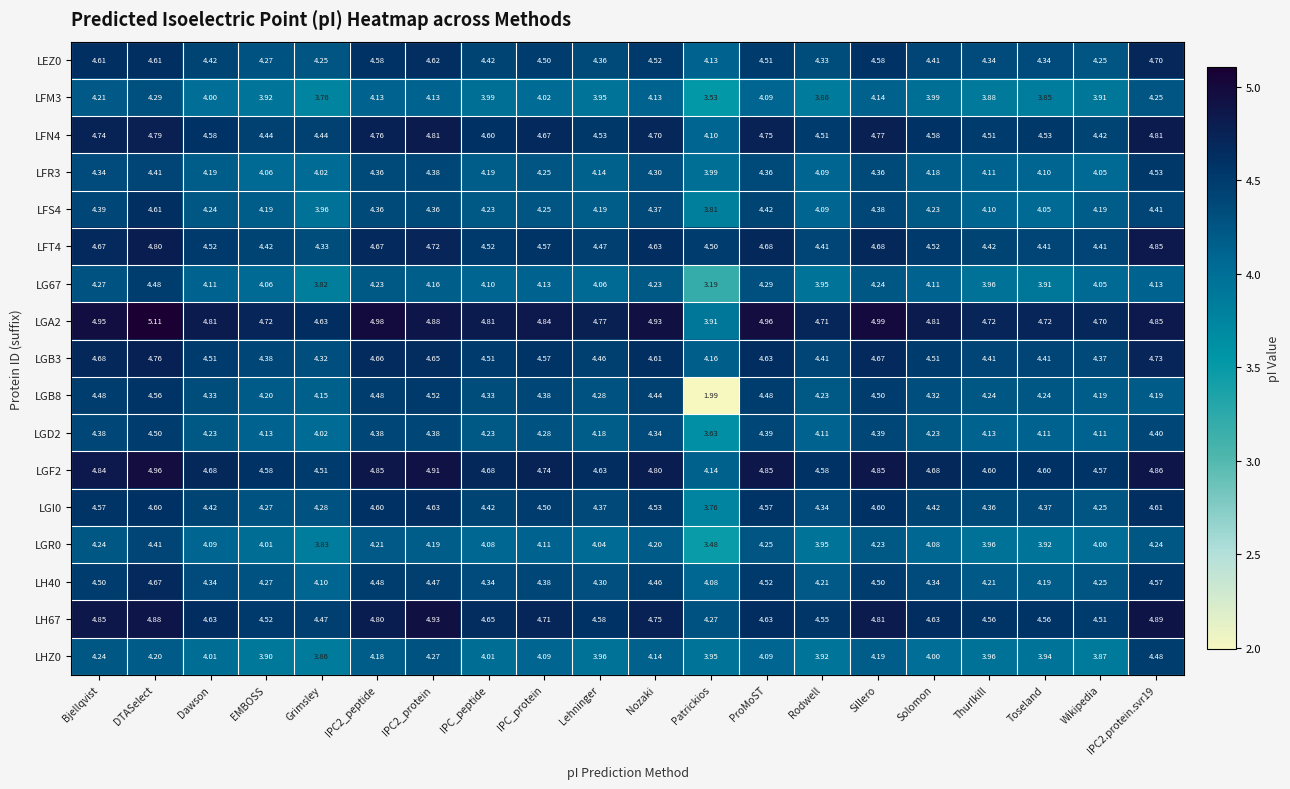

Where is LFT4 nearest to the value 4?

Grimsley